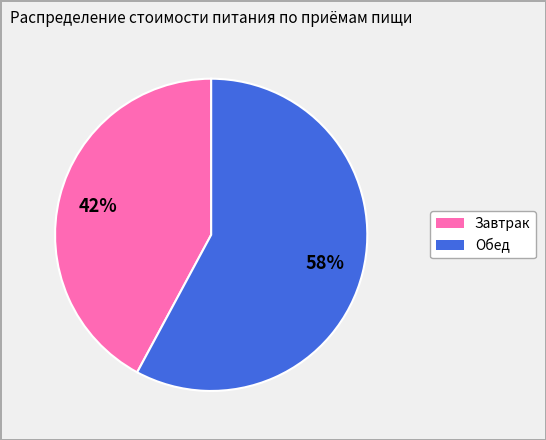

To the nearest percent, what is the difference between the Завтрак and Обед slice percentages?

16%